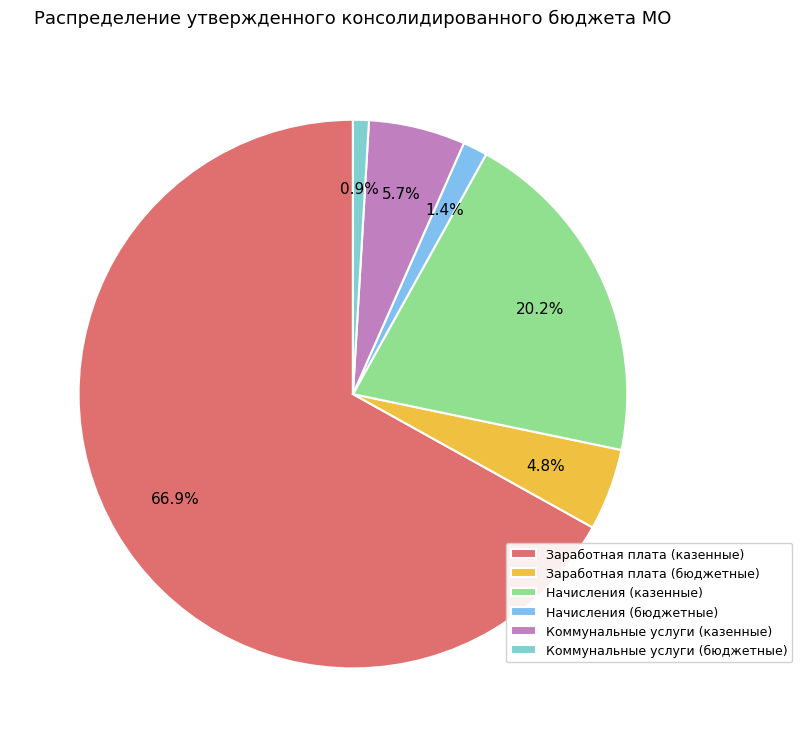

Is there any slice that represents more than half of the pie?

Yes